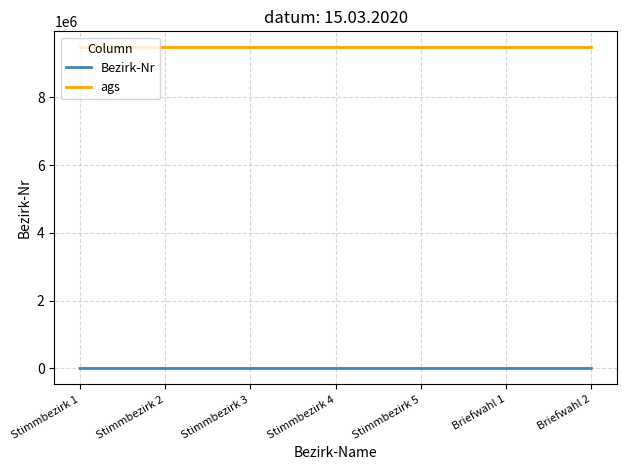

Is the value of ags at Stimmbezirk 3 greater than the value of Bezirk-Nr at Stimmbezirk 1?

Yes